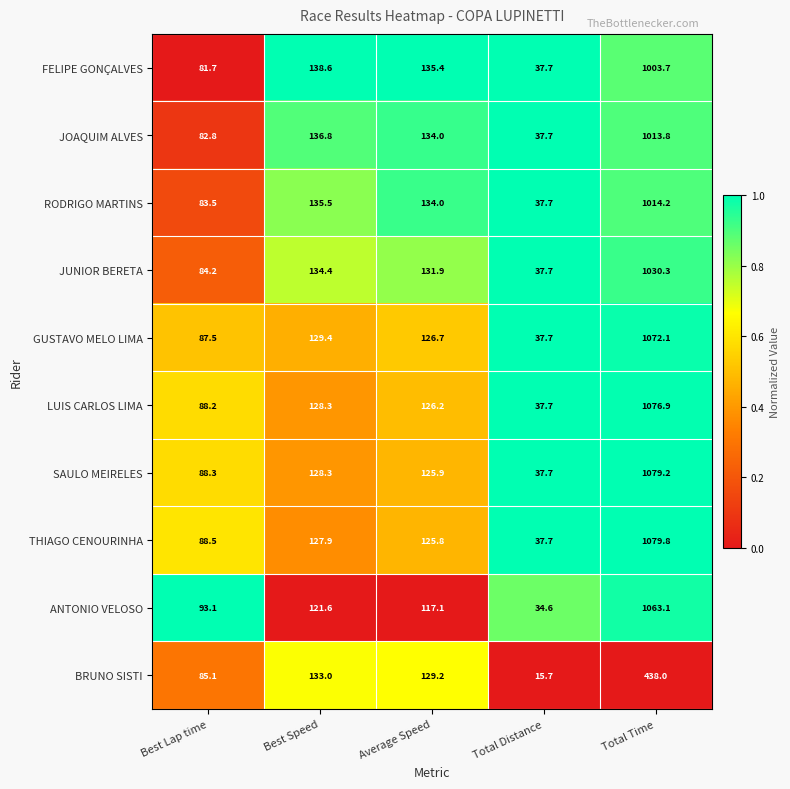

Which series has the largest total across all categories?

THIAGO CENOURINHA